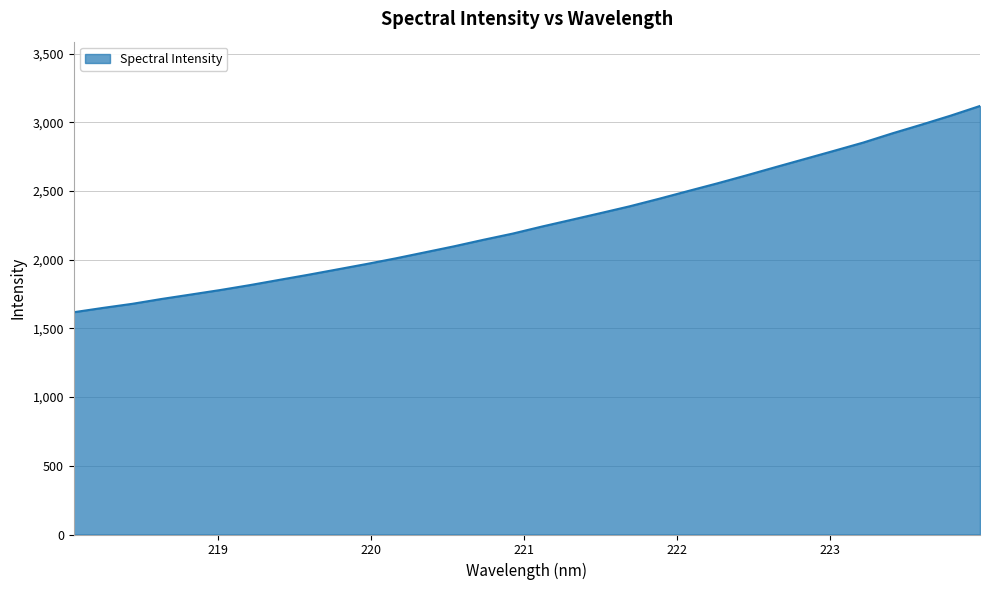

What is the greatest value displayed?

3119.4